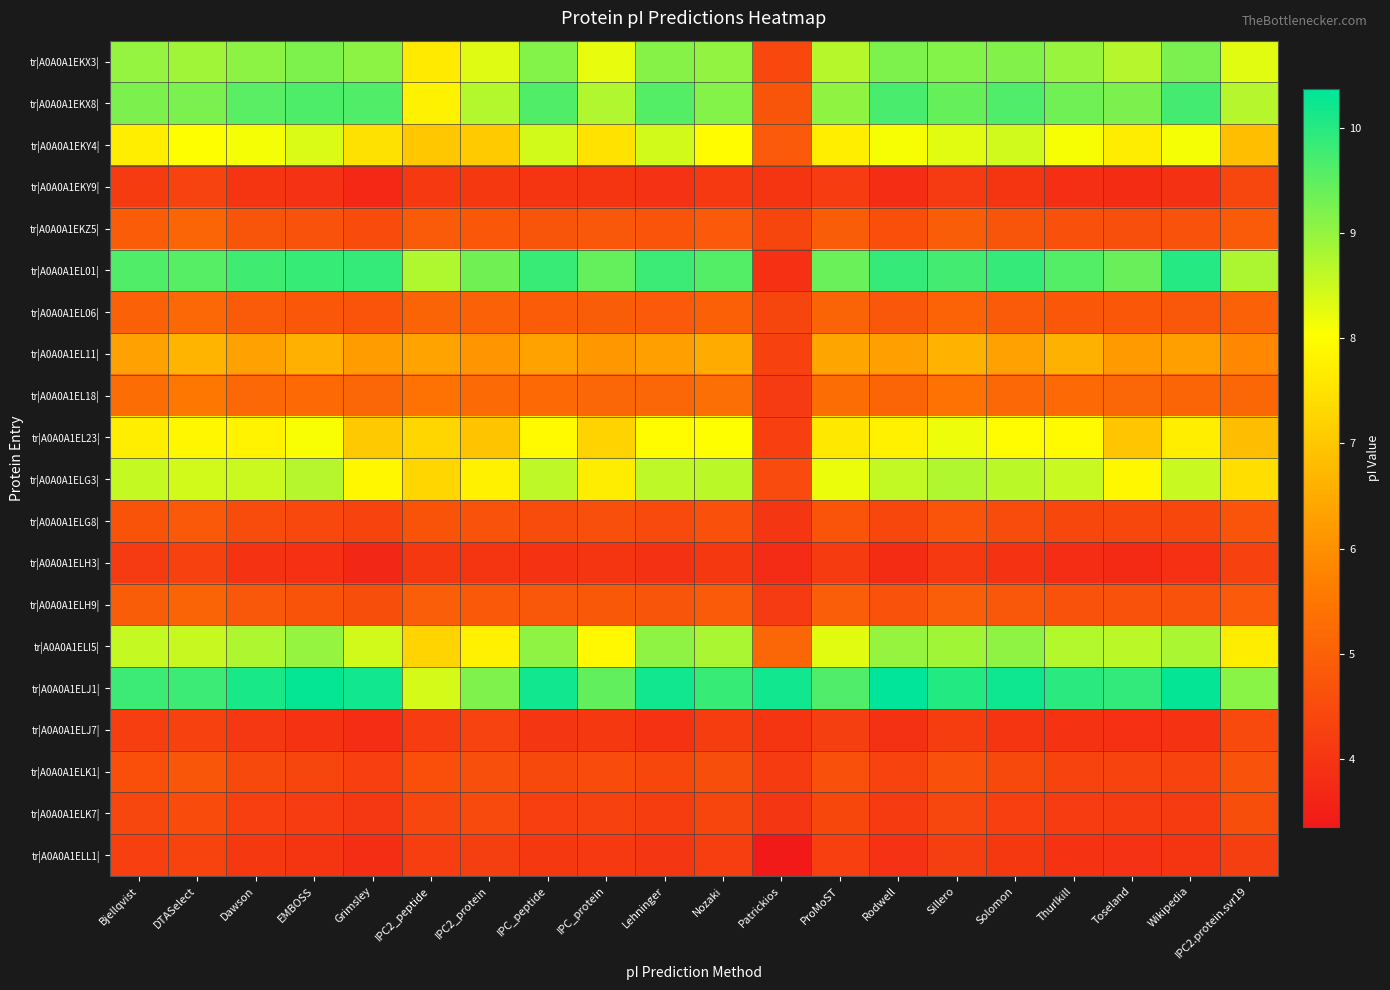

What is the total value across all series at Rodwell?

126.3